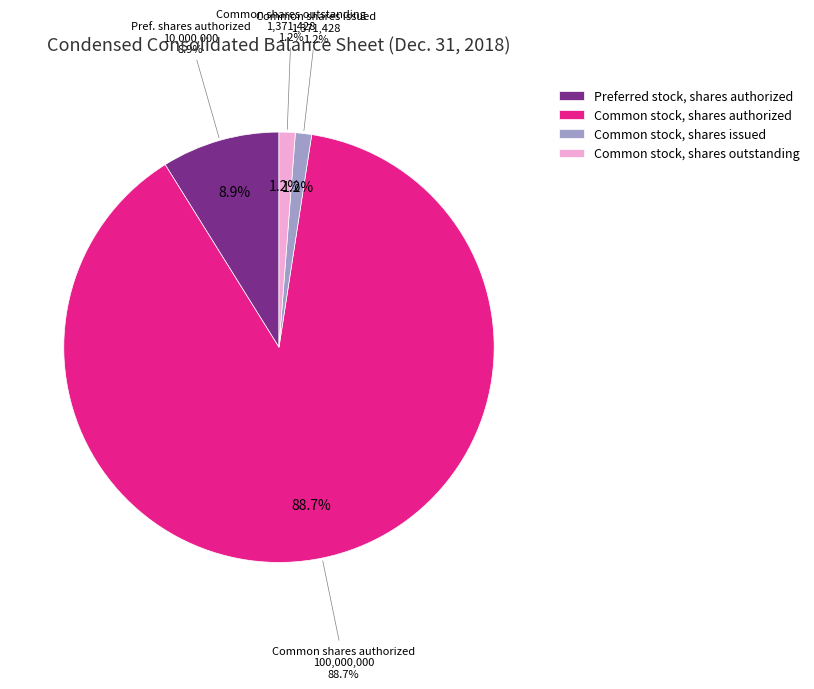

Is it true that Common stock, shares authorized is 82% of the pie?

False